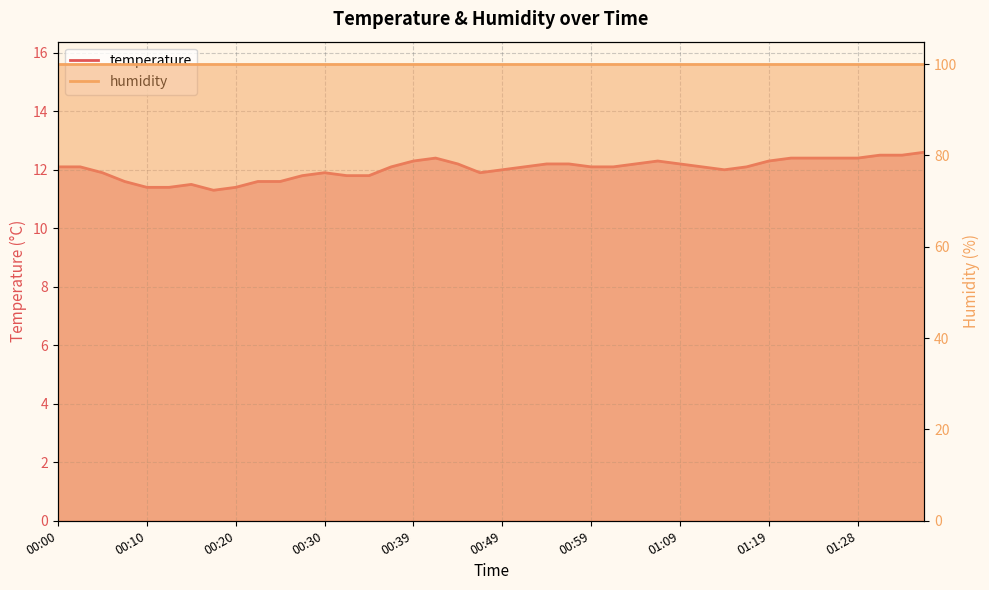

At which category does the chart reach its minimum across all series?

00:18